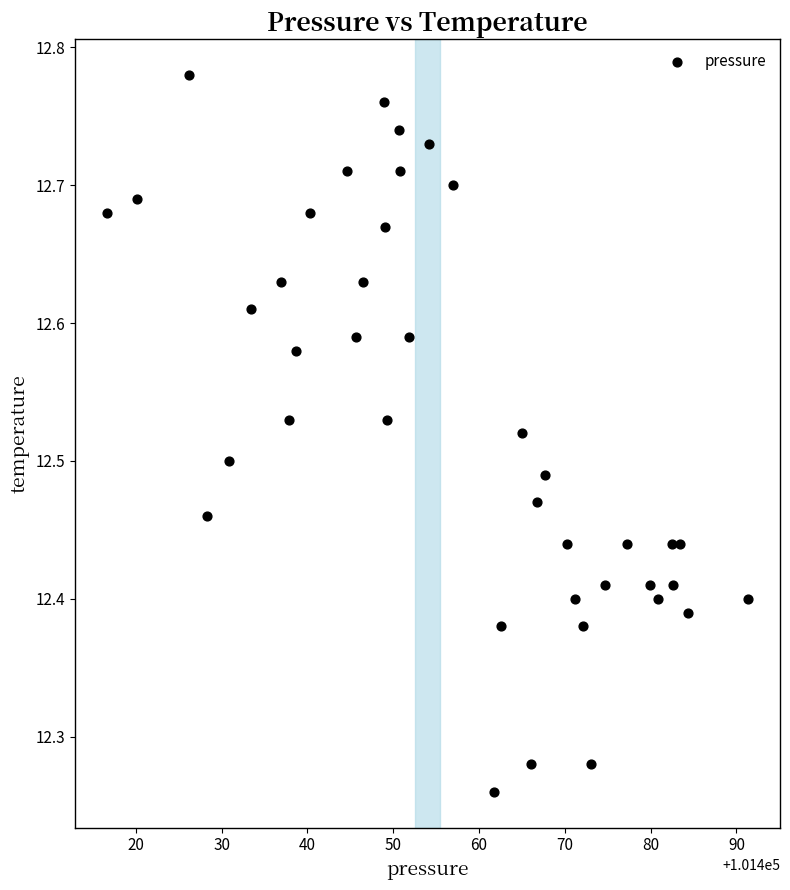

What is the range of Y values (max minus min)?

0.5